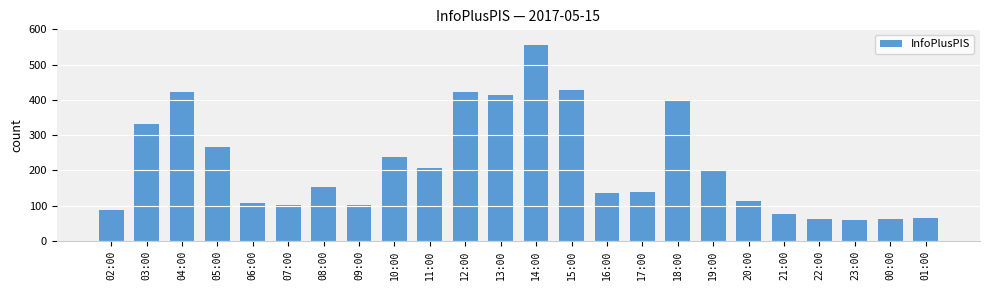

Which has a higher value, 22:00 or 16:00?

16:00